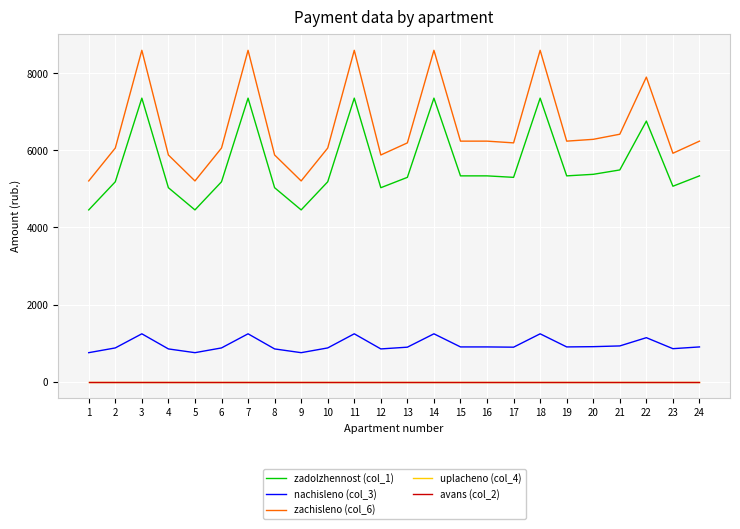

What is the spread (max minus min) of values at 11?

8594.5